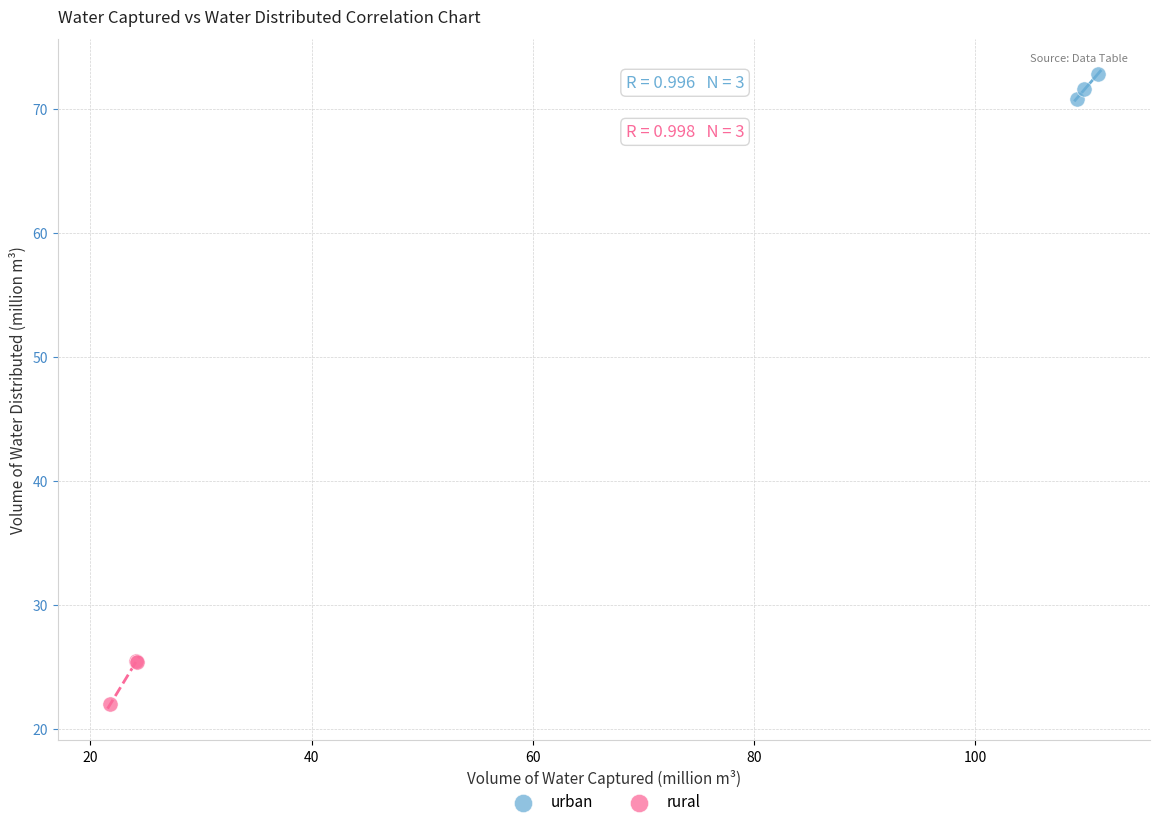

Which series has the largest Y range (max minus min)?

rural